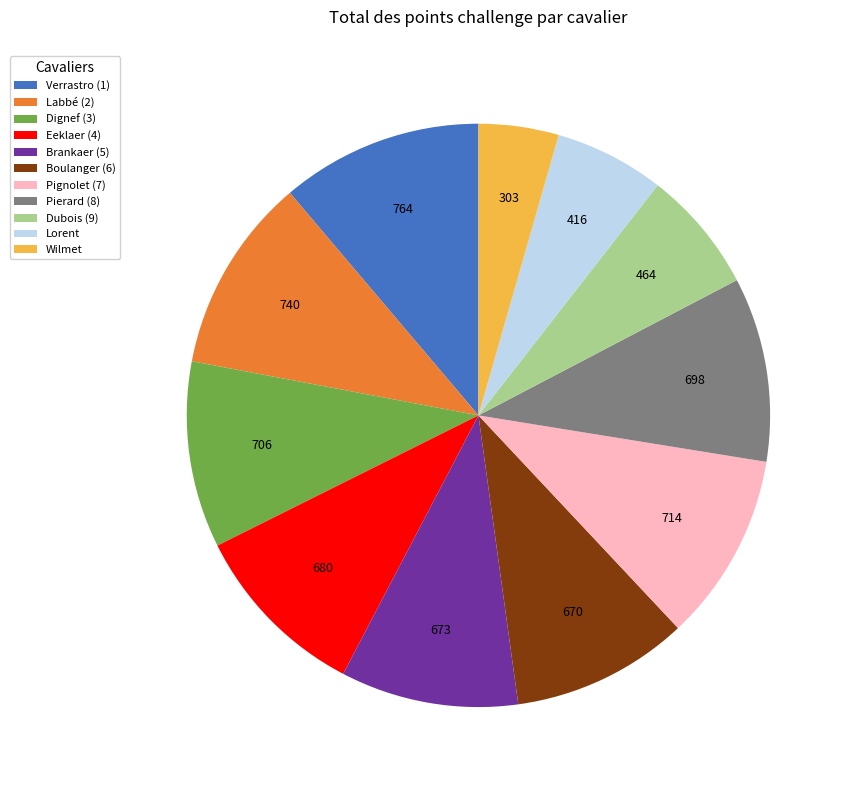

Do Dubois (9) and Wilmet together represent more than half of the pie?

No